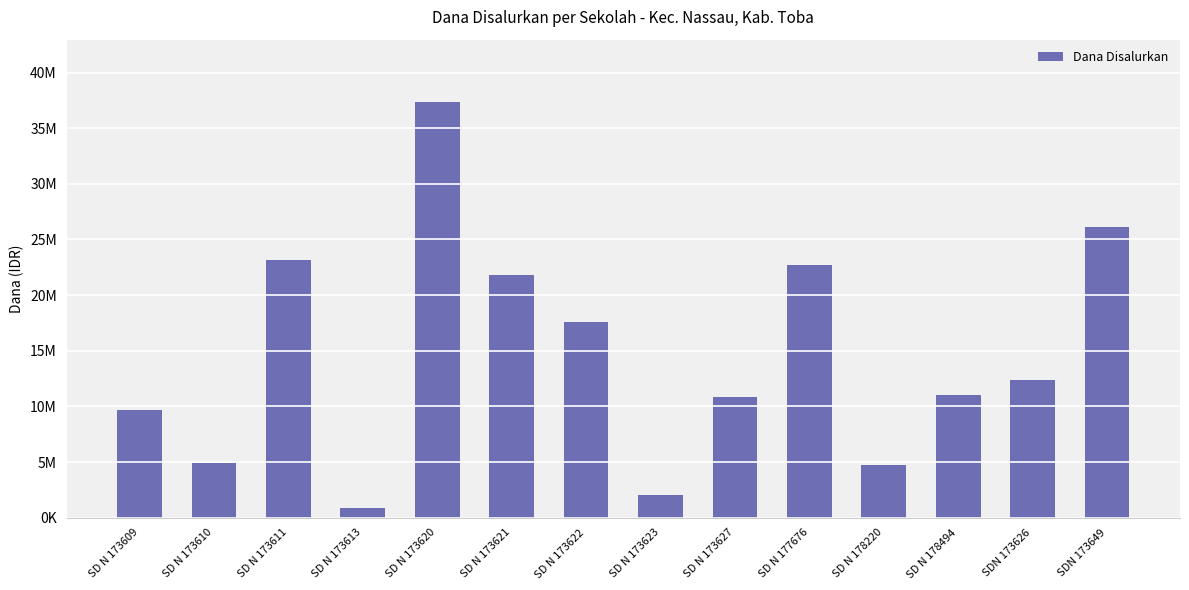

What is the change in value from SD N 178494 to SDN 173626?

+1350000